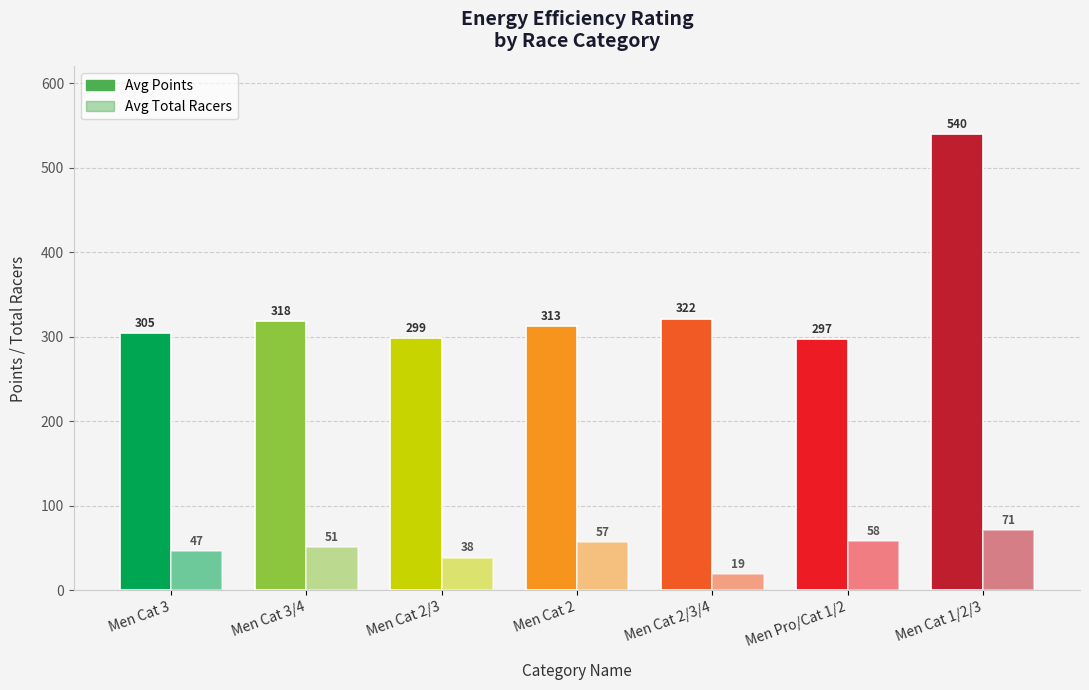

Between Men Cat 3 and Men Pro/Cat 1/2, which is larger?

Men Cat 3